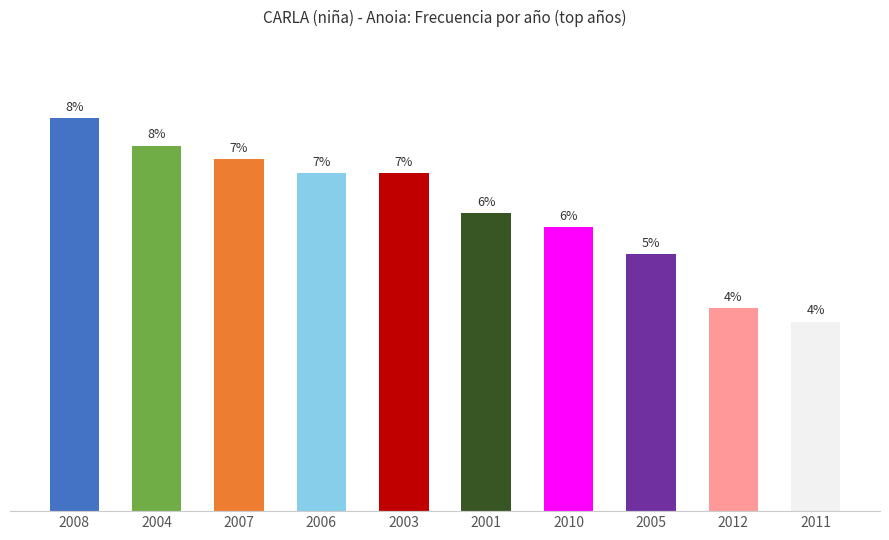

Are the bars horizontal?

No